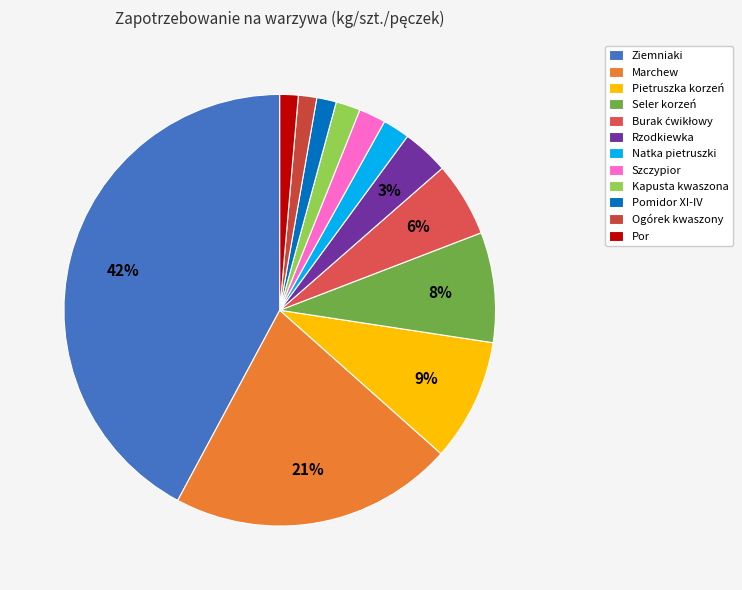

Count the number of slices in the pie.

12